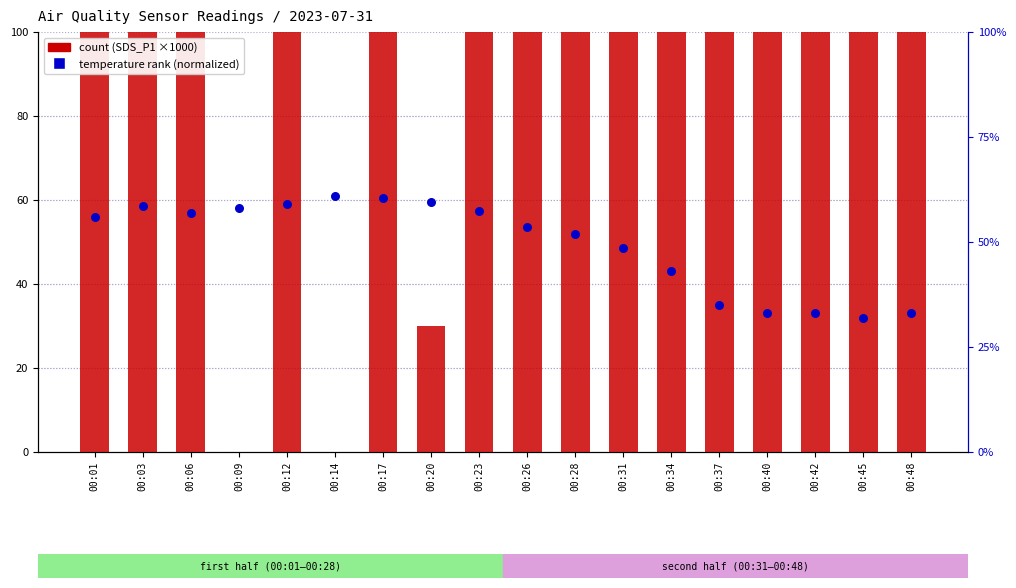

Which series reaches the maximum Y coordinate?

SDS_P1 (count x1000)